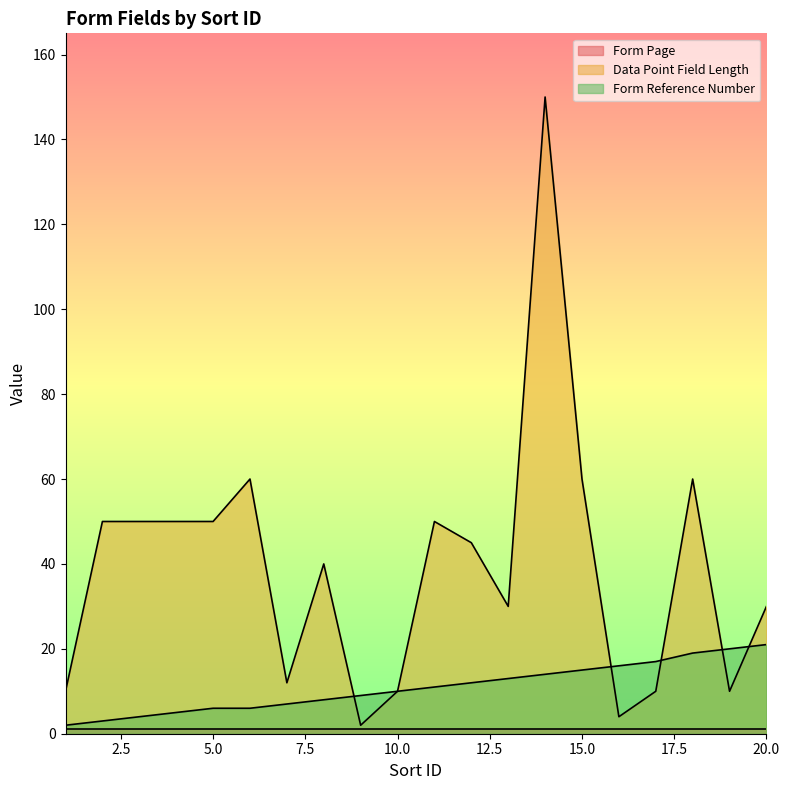

What is the maximum value for Data Point Field Length?

150